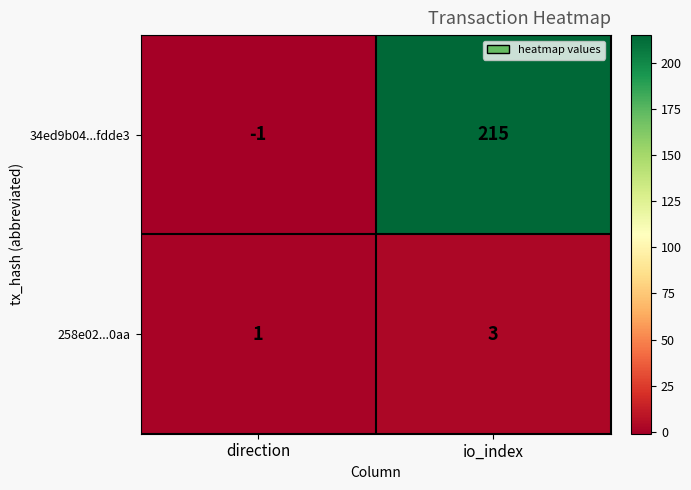

Is the value of 258e02...0aa at io_index greater than the value of 34ed9b04...fdde3 at direction?

Yes